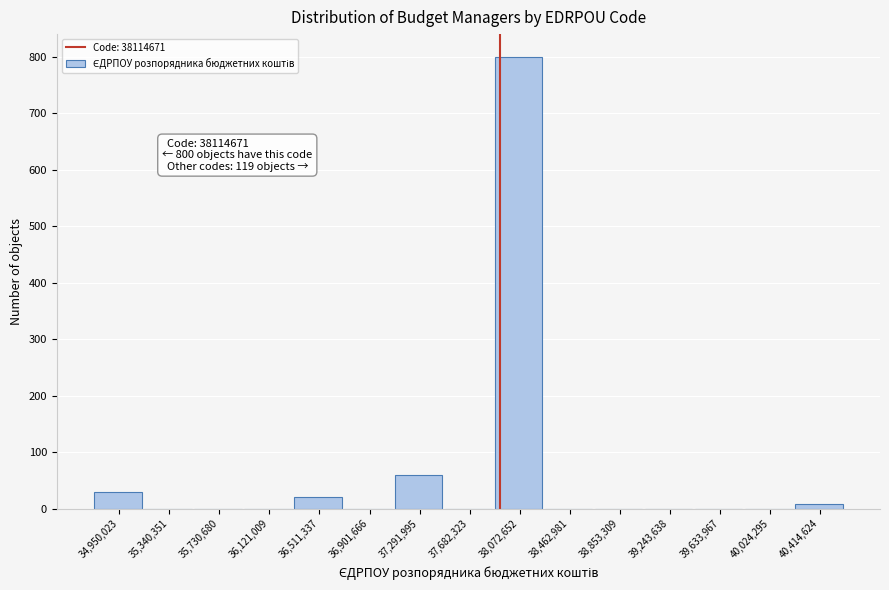

Reading left to right, what are all the values shown in this chart?

34,950,023=30	35,340,351=0	35,730,680=0	36,121,009=0	36,511,337=20	36,901,666=0	37,291,995=60	37,682,323=0	38,072,652=800	38,462,981=0	38,853,309=0	39,243,638=0	39,633,967=0	40,024,295=0	40,414,624=9